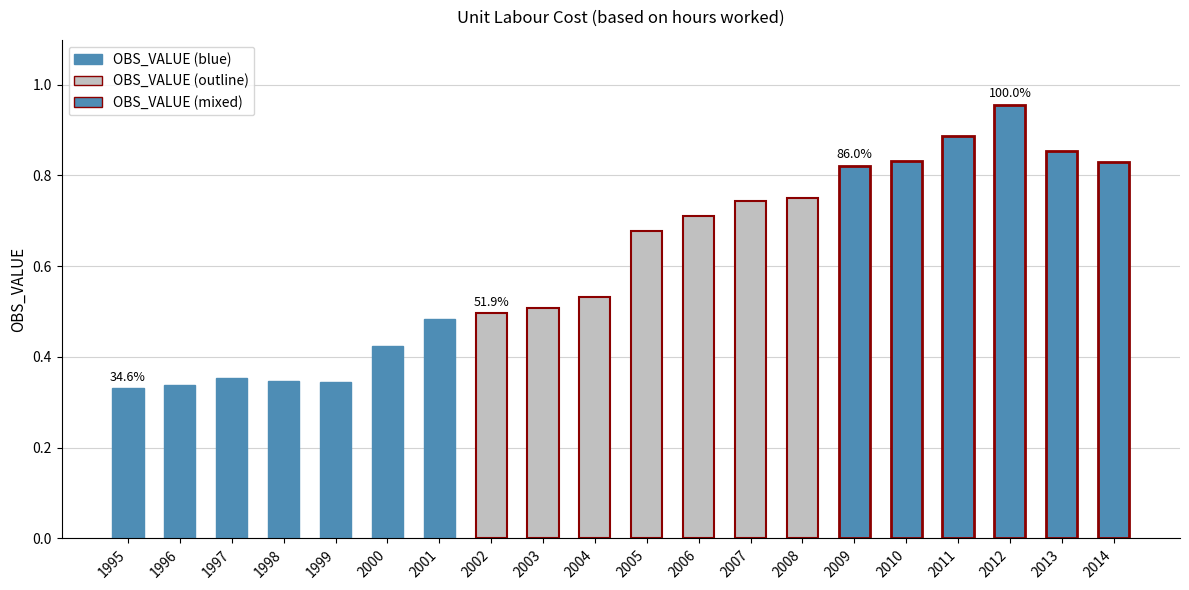

What is the value of the 17th bar from the left?

0.9